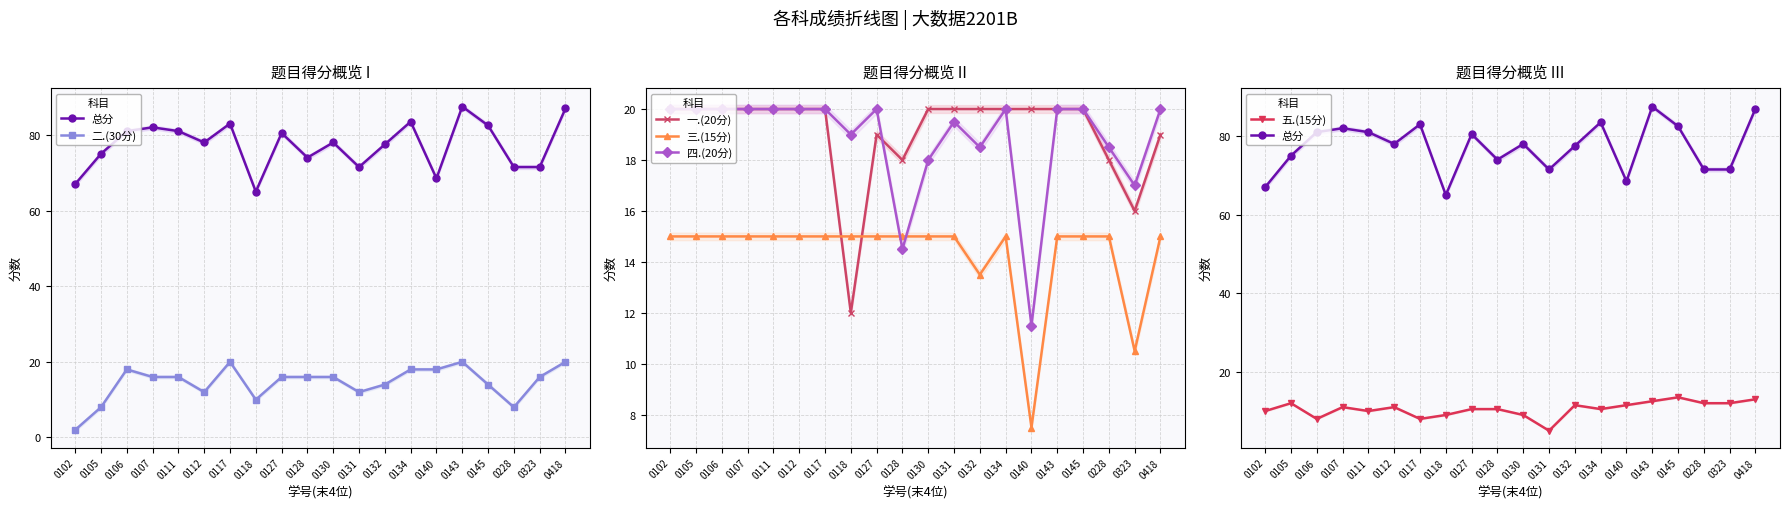

Which series has the largest total across all categories?

总分